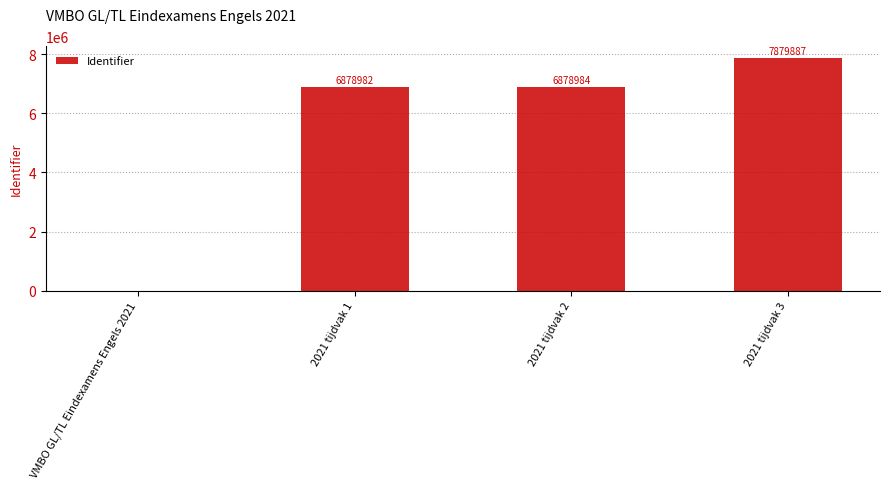

Between VMBO GL/TL Eindexamens Engels 2021 and 2021 tijdvak 1, which is larger?

2021 tijdvak 1